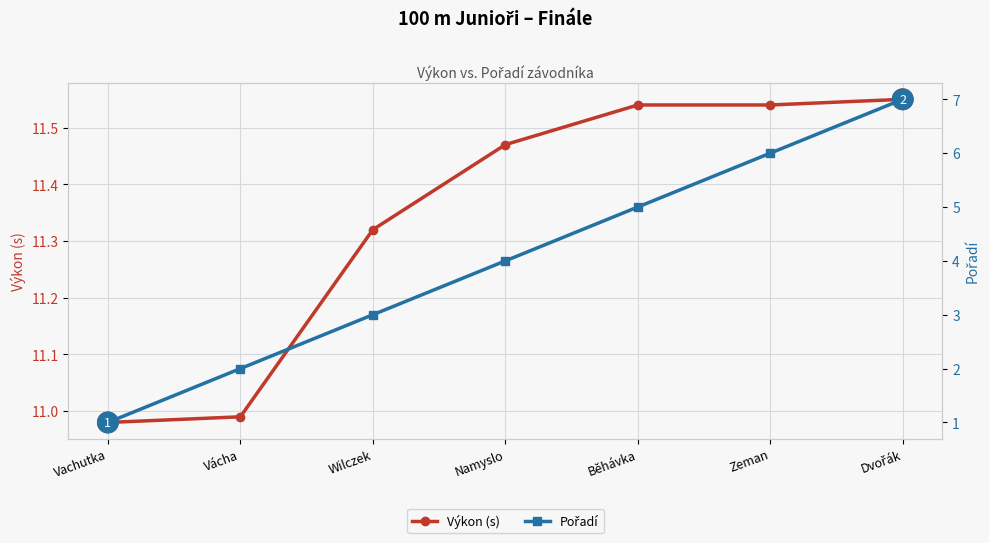

True or false: Výkon (s) and Pořadí cross at least once.

False